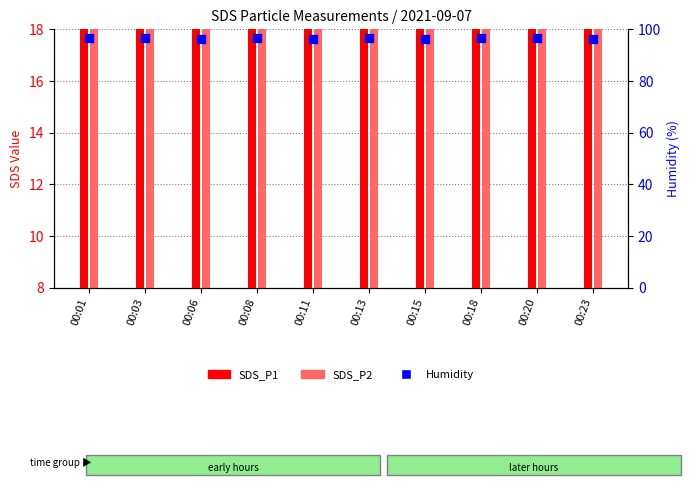

Which series has the largest total across all categories?

Humidity